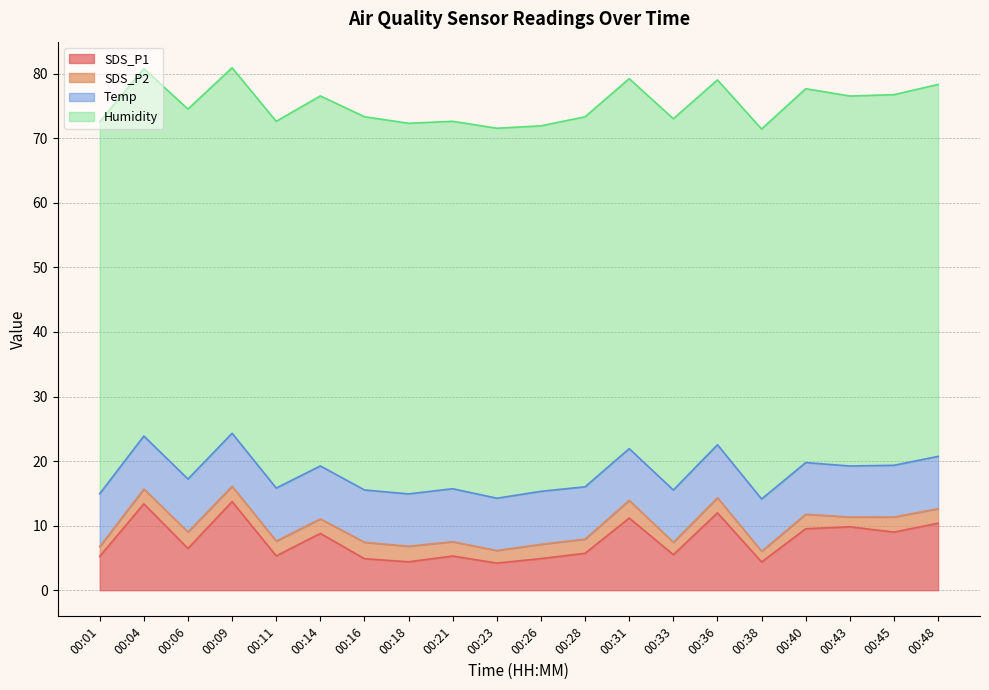

Between 00:33 and 00:48, which series saw the biggest shift?

SDS_P1